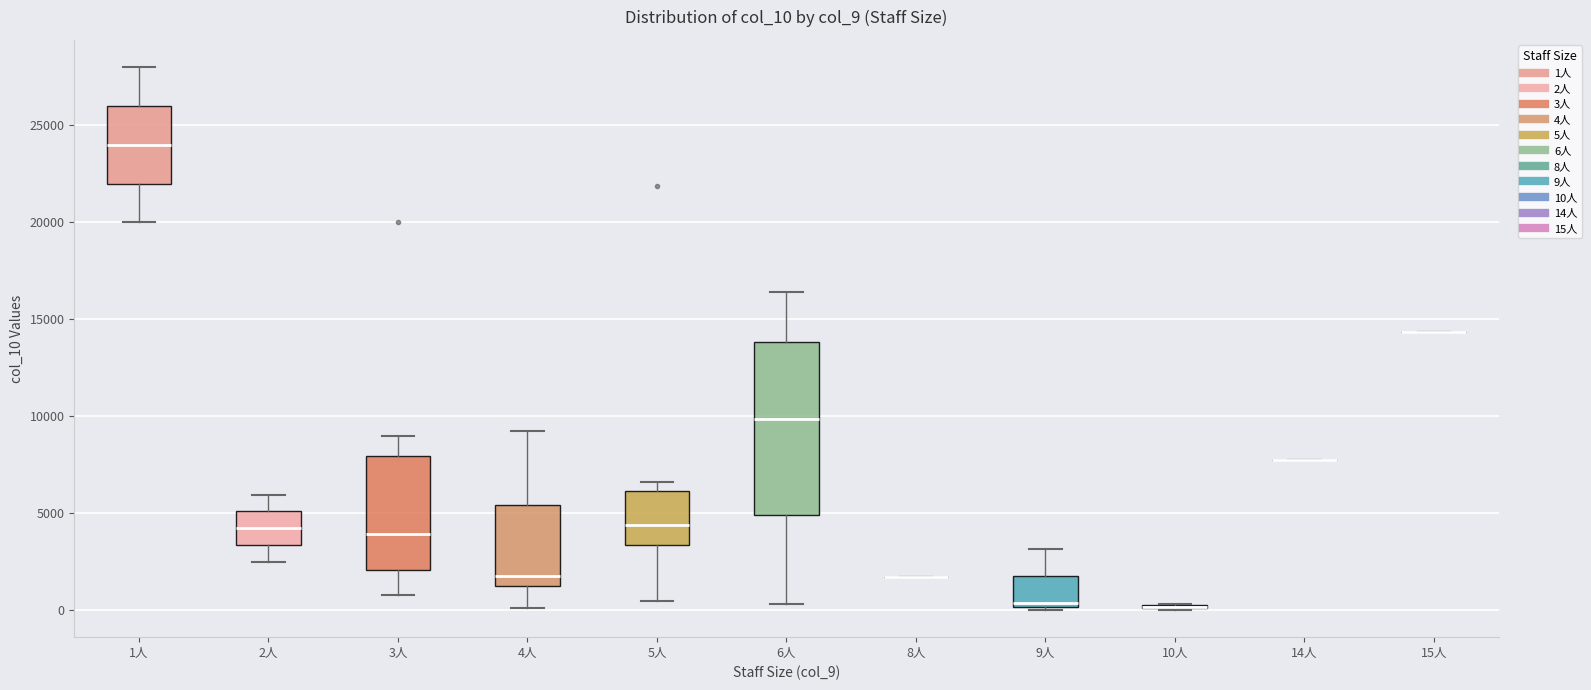

Reading left to right, read every box against the y-axis: the position of its median line, the range the box covers, and the ends of its whiskers. The values are not printed on the chart, so give them approximately, as read against the axis.

1人: median 24000, box 22000 to 26000, whiskers 20000 to 28000
2人: median 4000, box 3500 to 5000, whiskers 2500 to 6000
3人: median 4000, box 2000 to 8000, whiskers 1000 to 9000
4人: median 2000, box 1500 to 5500, whiskers 0 to 9000
5人: median 4500, box 3500 to 6000, whiskers 500 to 6500
6人: median 10000, box 5000 to 14000, whiskers 500 to 16500
8人: box collapsed to a line at 1500, whiskers 1500 to 1500
9人: median 500, box 0 to 2000, whiskers 0 (just below the box's lower edge) to 3000
10人: box collapsed to a line at 0, whiskers 0 to 500
14人: box collapsed to a line at 7500, whiskers 7500 to 7500
15人: box collapsed to a line at 14500, whiskers 14500 to 14500